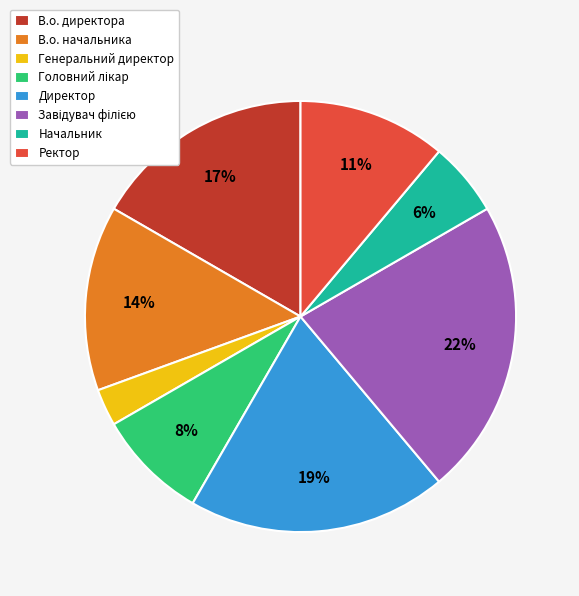

What is the smallest slice in the pie chart?

Генеральний директор